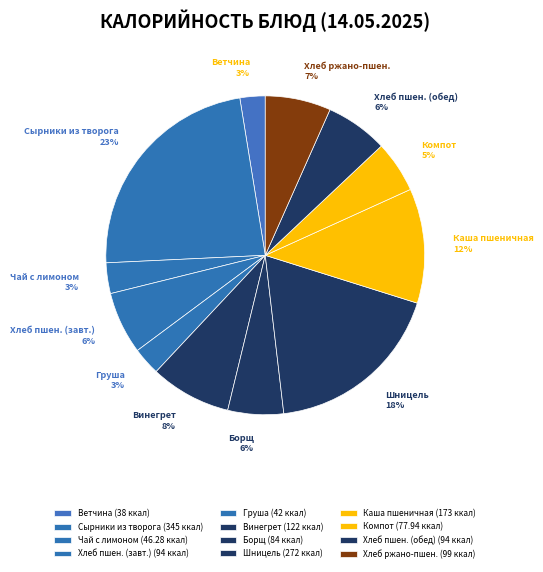

How many segments does this pie chart have?

12